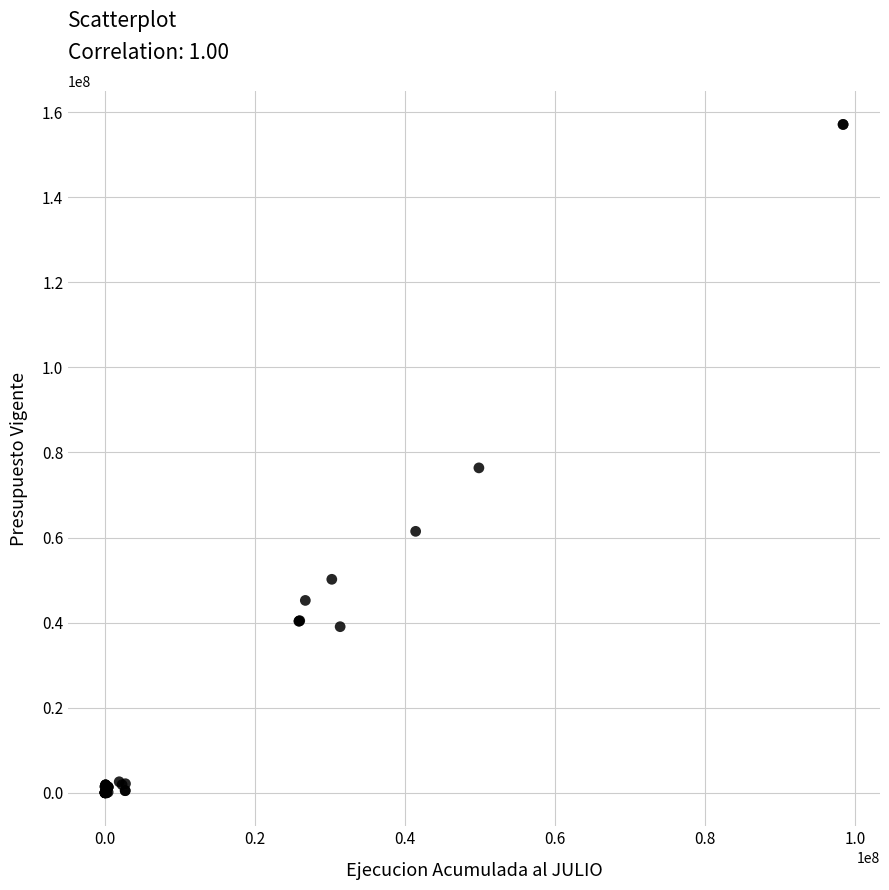

What Y value in the scatter plot is closest to 78550339?

76378627